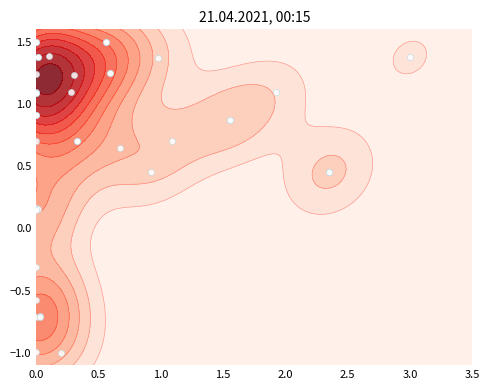

Reading left to right, transcribe all the data shown in this chart.

1.4	1.1	0.5	0.7	1.4	0.2	-1.0	1.1	-0.6	-0.3	0.7	-0.7	0.2	-1.0	0.9	0.9	1.5	1.5	1.4	1.1	0.5	0.4	0.6	1.2	1.2	1.2	0.7	0.7	-0.7	-0.7	1.4	1.4	0.9	0.9	0.1	1.5	1.5	1.1	1.1	1.2